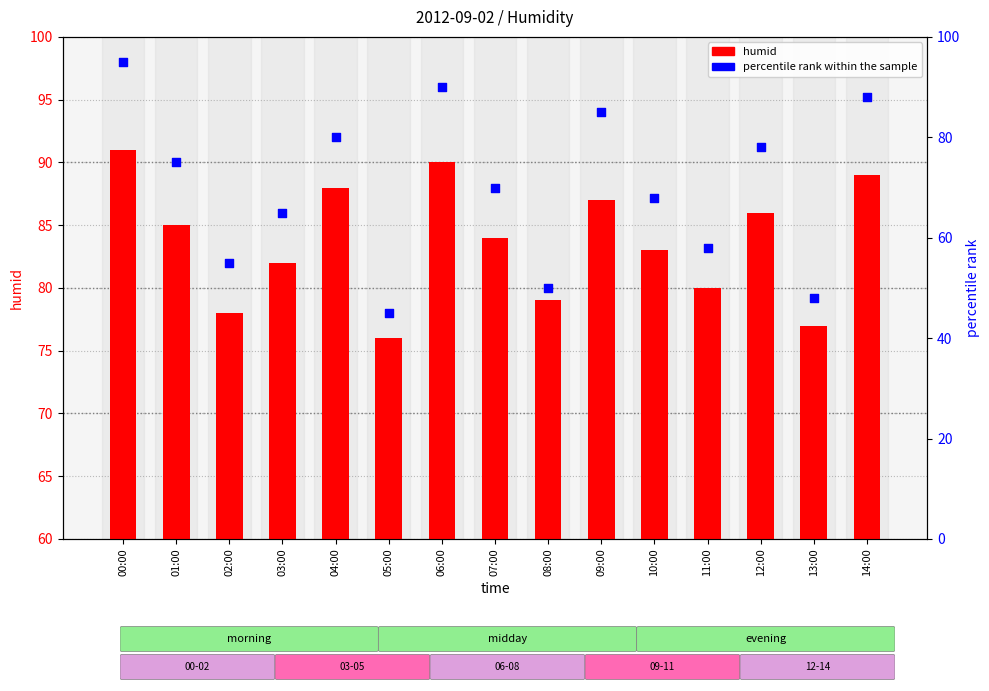

Which series has the largest total across all categories?

humid